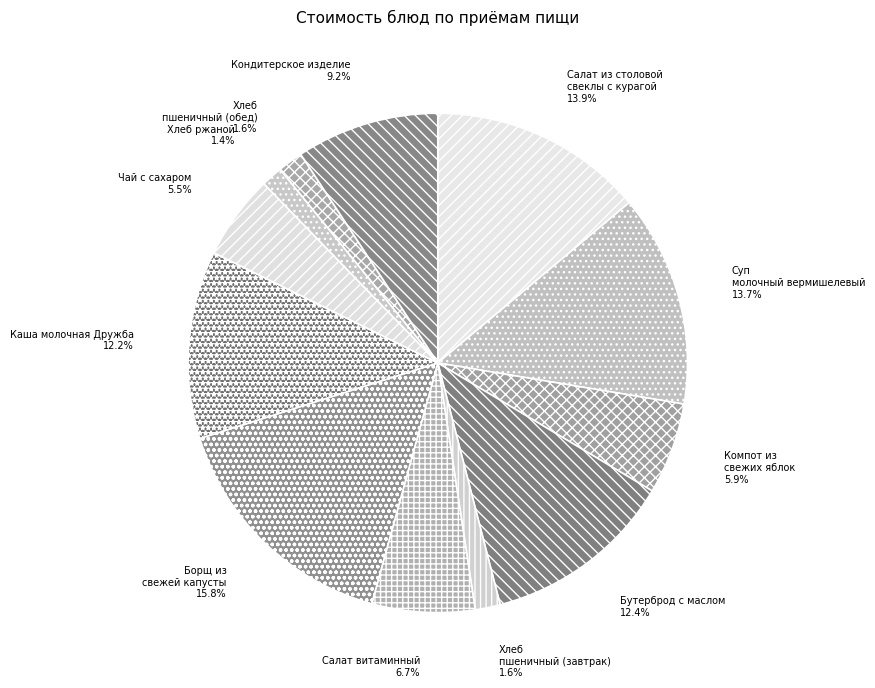

Is the sum of Салат из столовой свеклы с курагой and Салат витаминный greater than half?

No